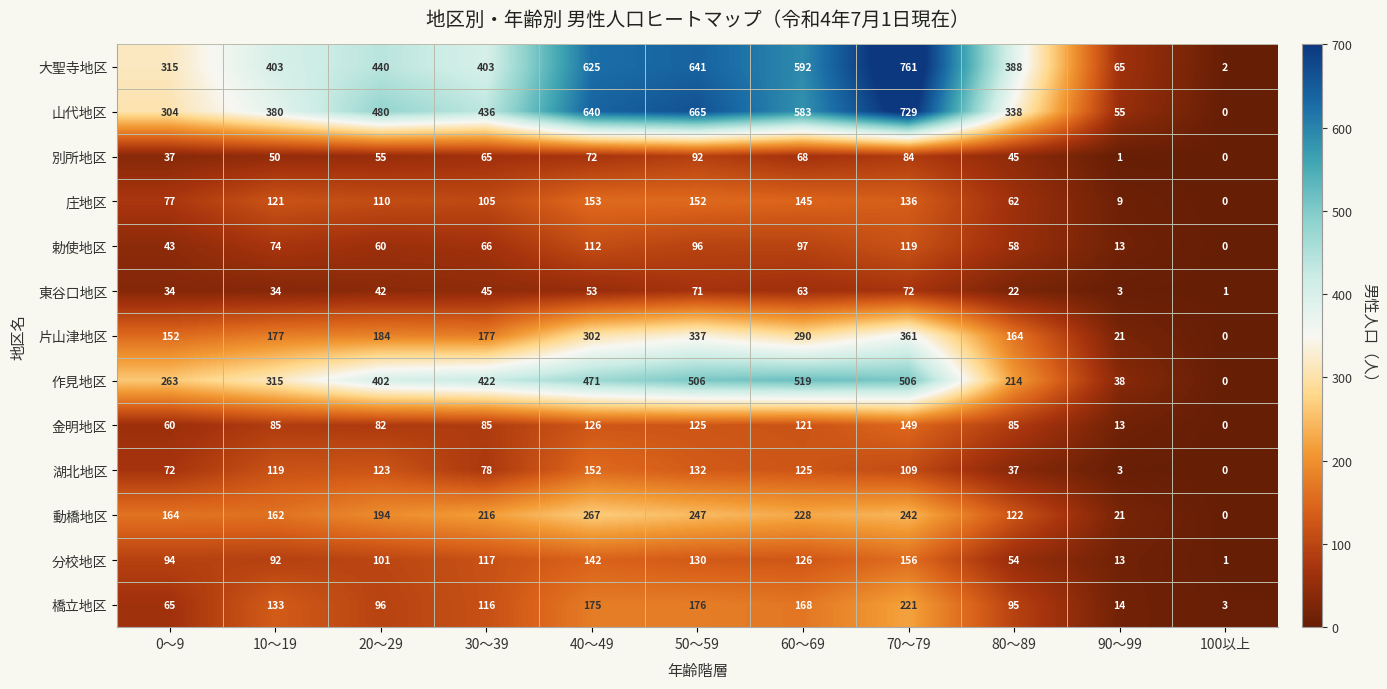

What is the greatest value displayed?

761